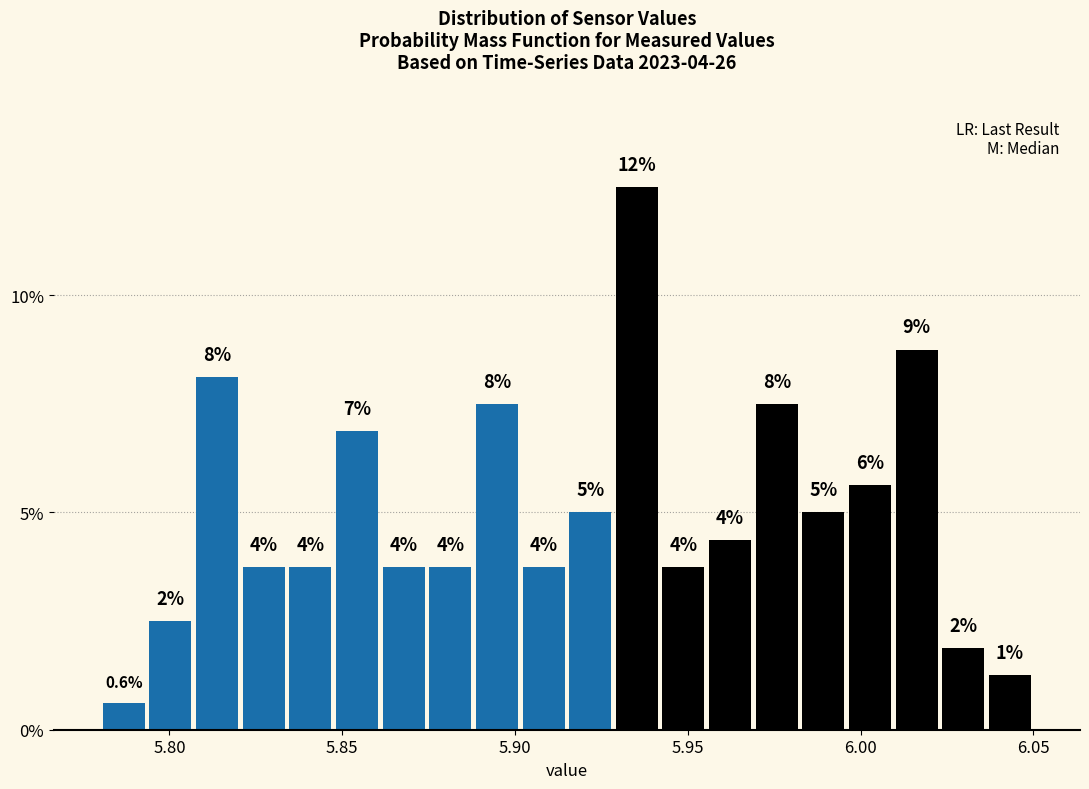

Read against the x-axis, roughly where is the centre of the tallest bar?

5.935